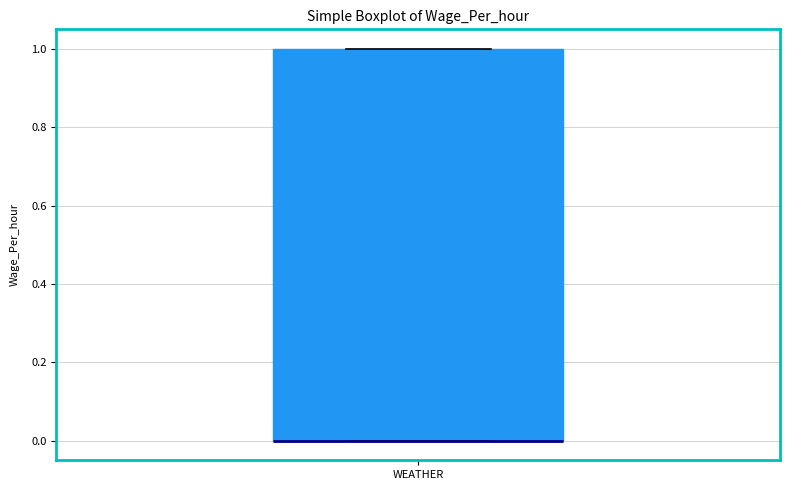

Read this box plot against the y-axis: the position of the median line, the range covered by the box, and the ends of both whiskers. The values are not printed on the chart, so give them approximately, as read against the axis.

median 0 (drawn on the box's lower edge), box 0 to 1, whiskers 0 to 1